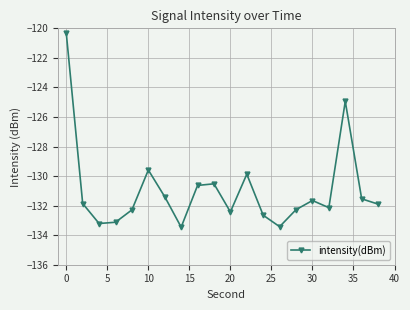

How many points are lower than both their immediate neighbors (excluding endpoints)?

5